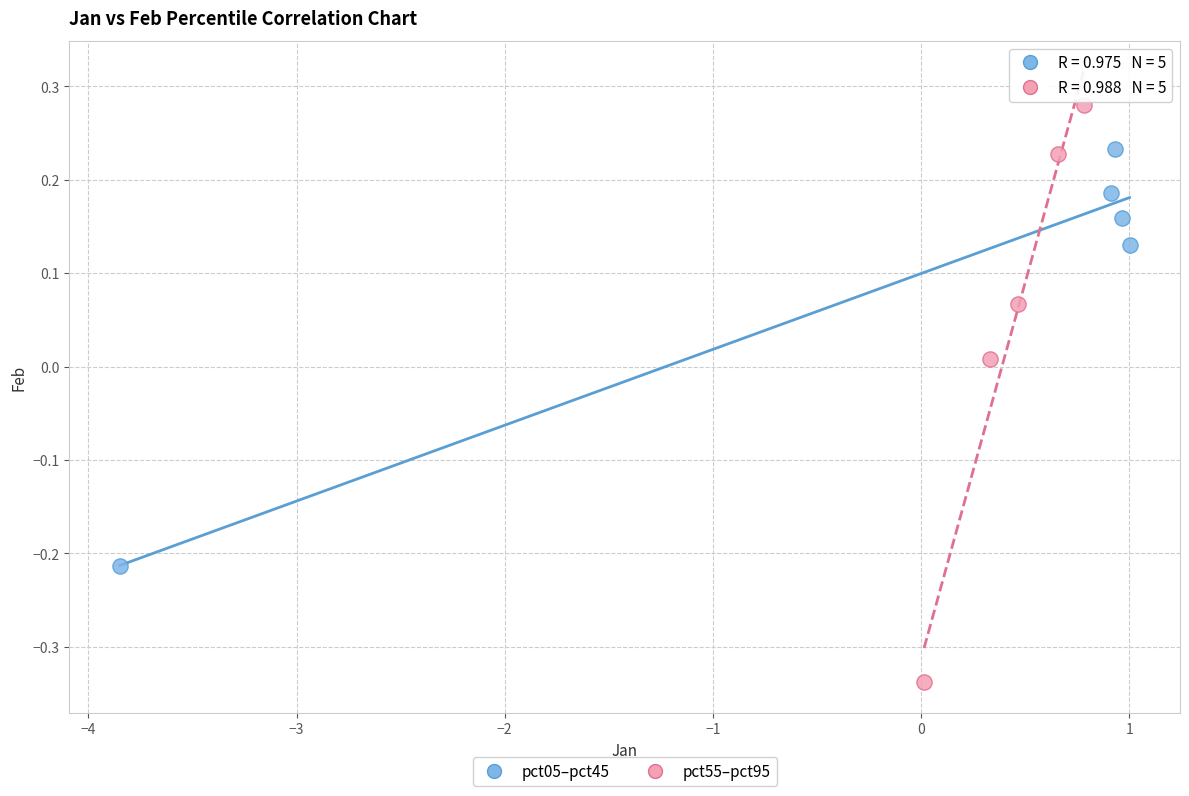

Which series contains the highest Y value?

pct55–pct95